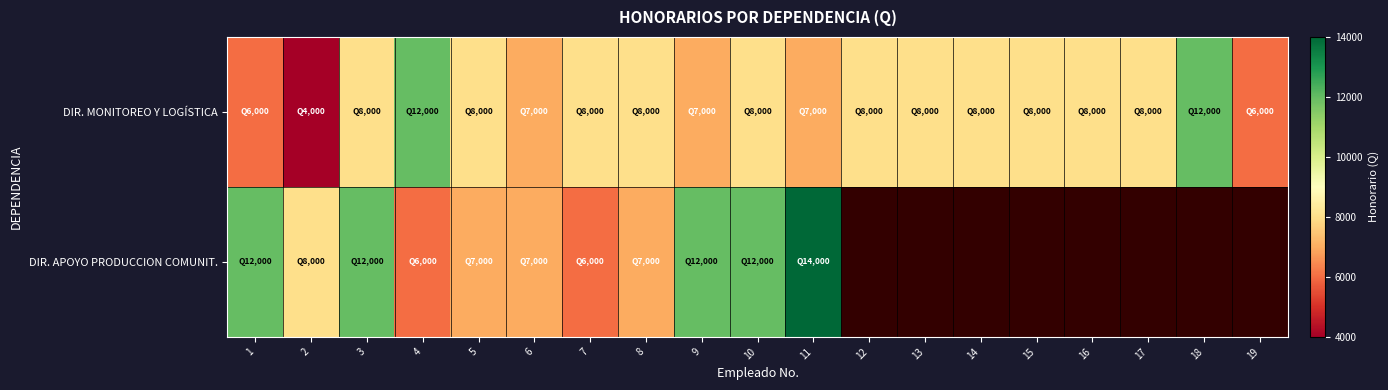

How many values in DIR. APOYO PRODUCCION COMUNIT. are above zero?

11